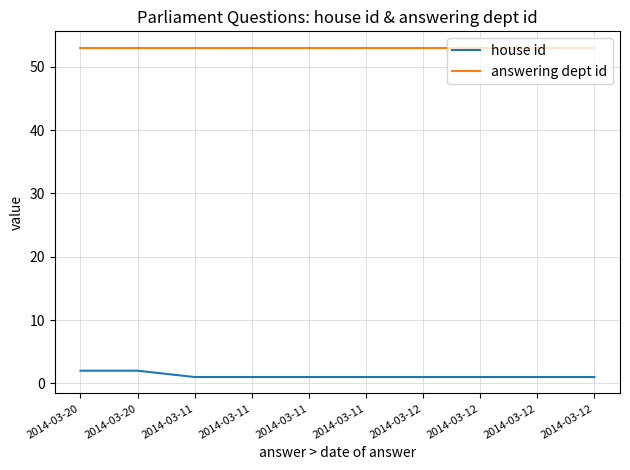

Is this an area chart (filled region under the line)?

No